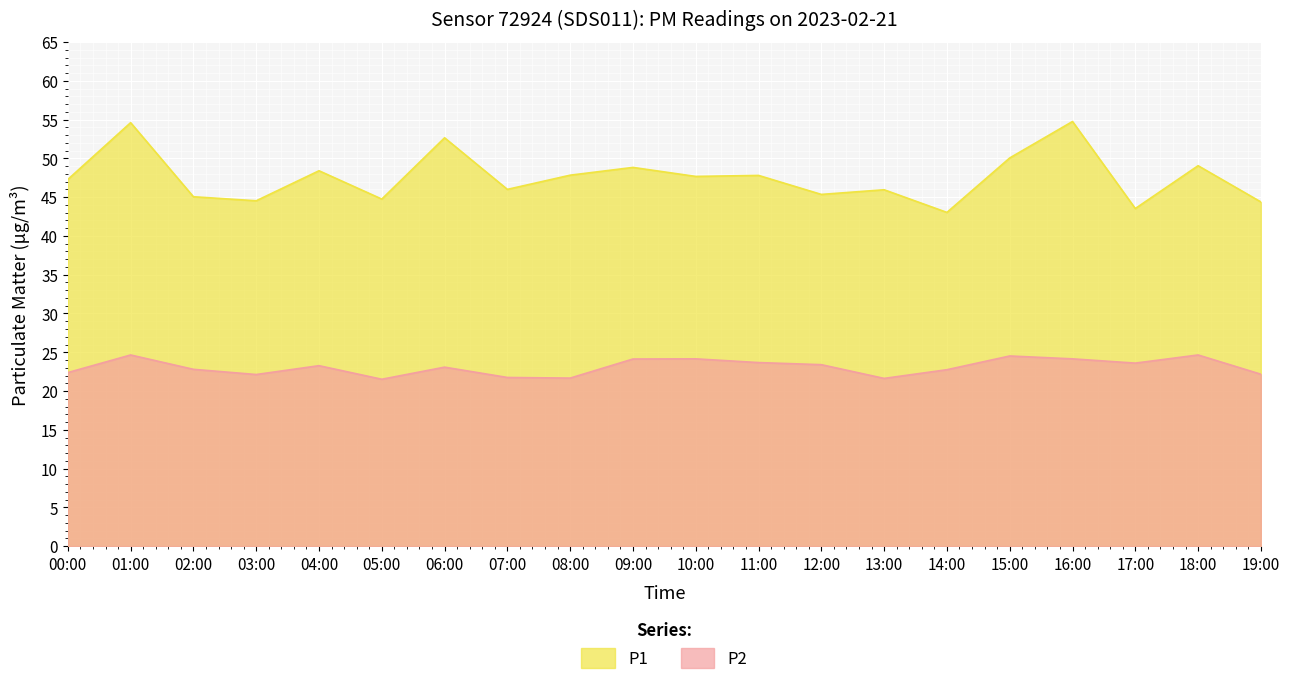

Which category has the lowest value in the P1 series?

14:00